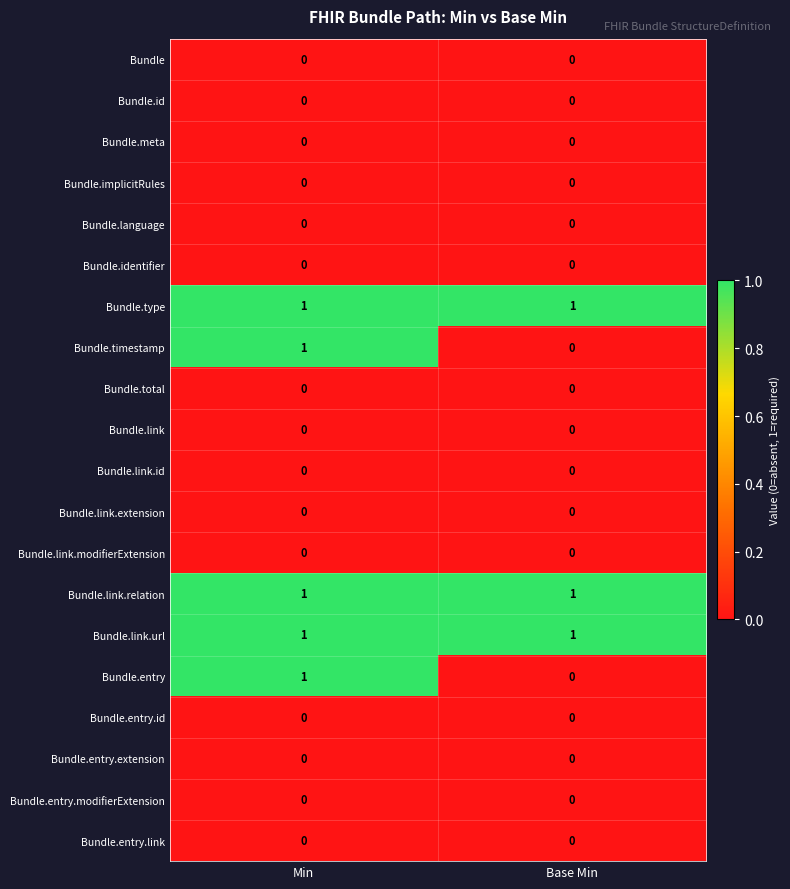

What is the difference between the highest and lowest values at Min?

1